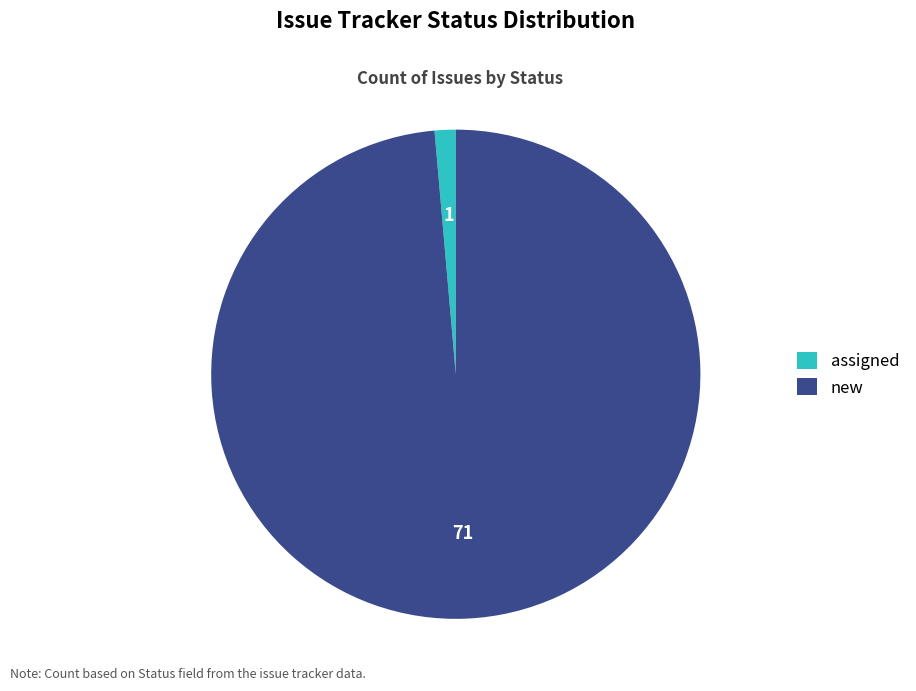

What is the largest slice in the pie chart?

new